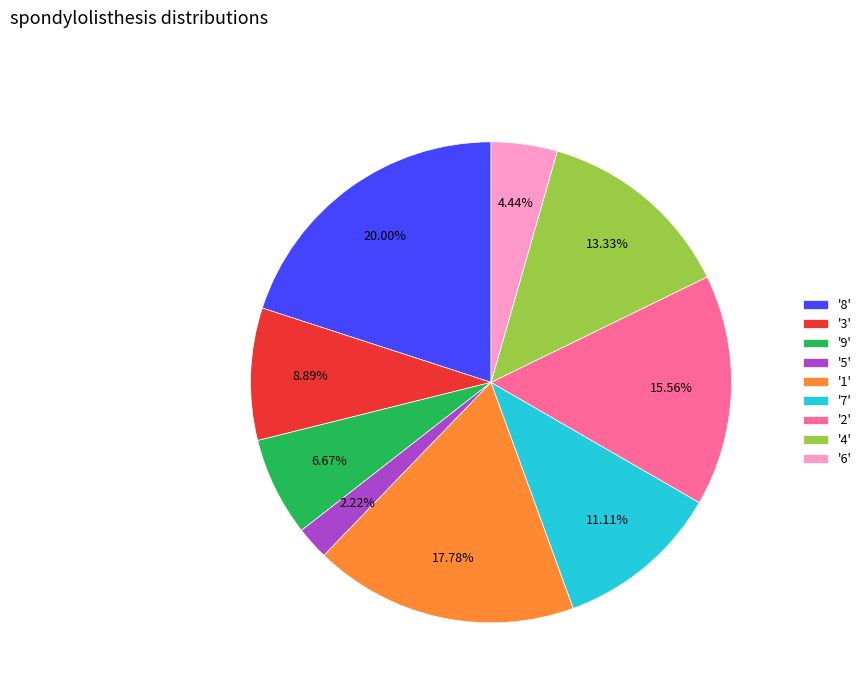

Count the number of slices in the pie.

9